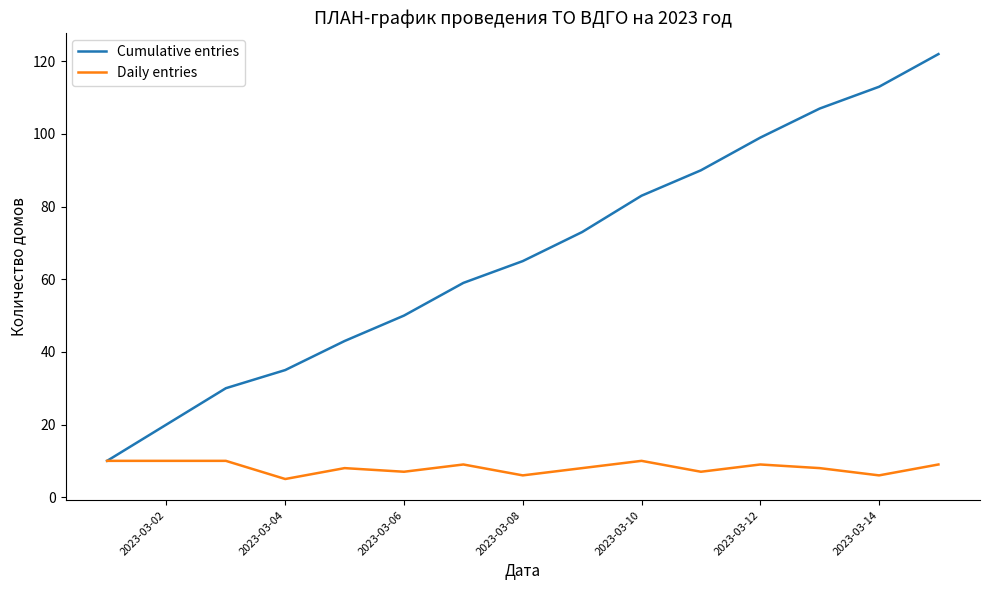

Does the chart have visible grid lines?

No